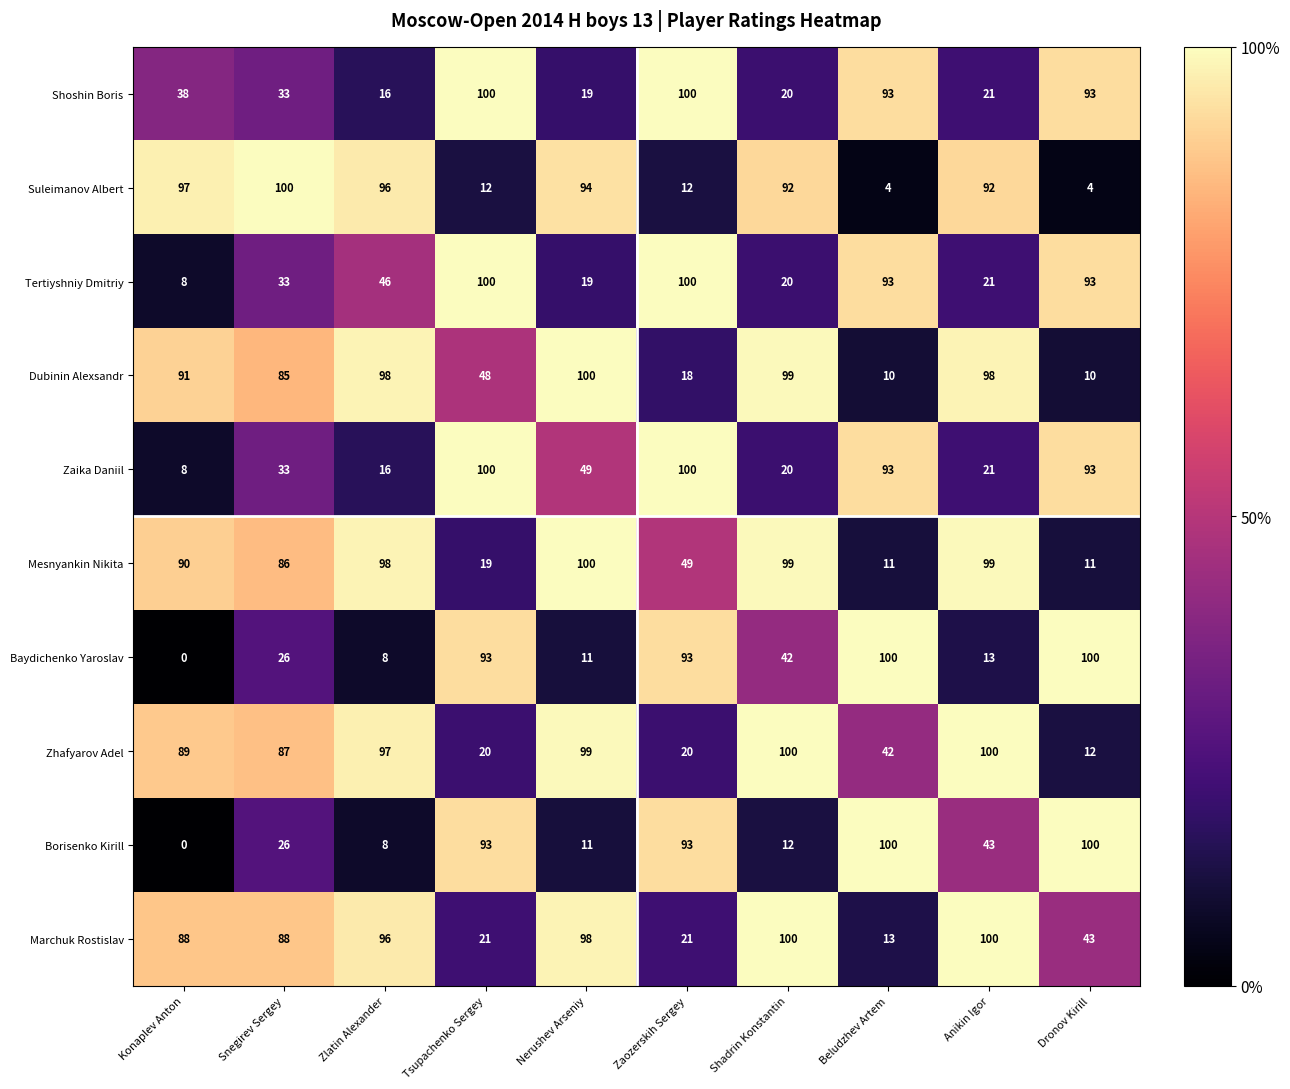

At which label is Shoshin Boris closest to 58?

Konaplev Anton